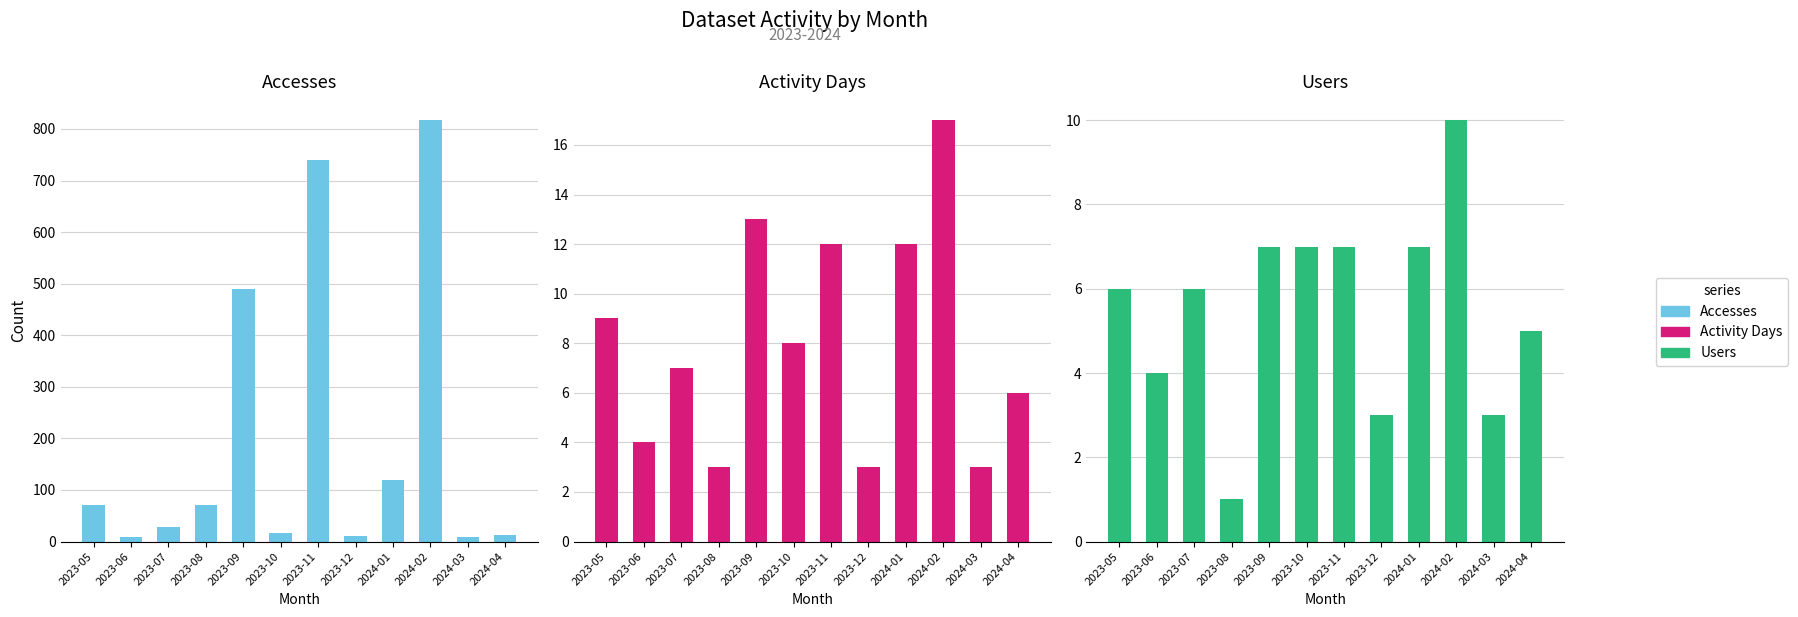

List the labels in order of Accesses value, largest first.

2024-02, 2023-11, 2023-09, 2024-01, 2023-05, 2023-08, 2023-07, 2023-10, 2024-04, 2023-12, 2023-06, 2024-03